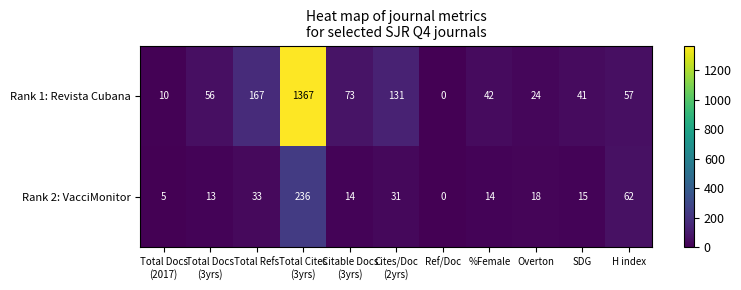

Count the number of data series in this chart.

2